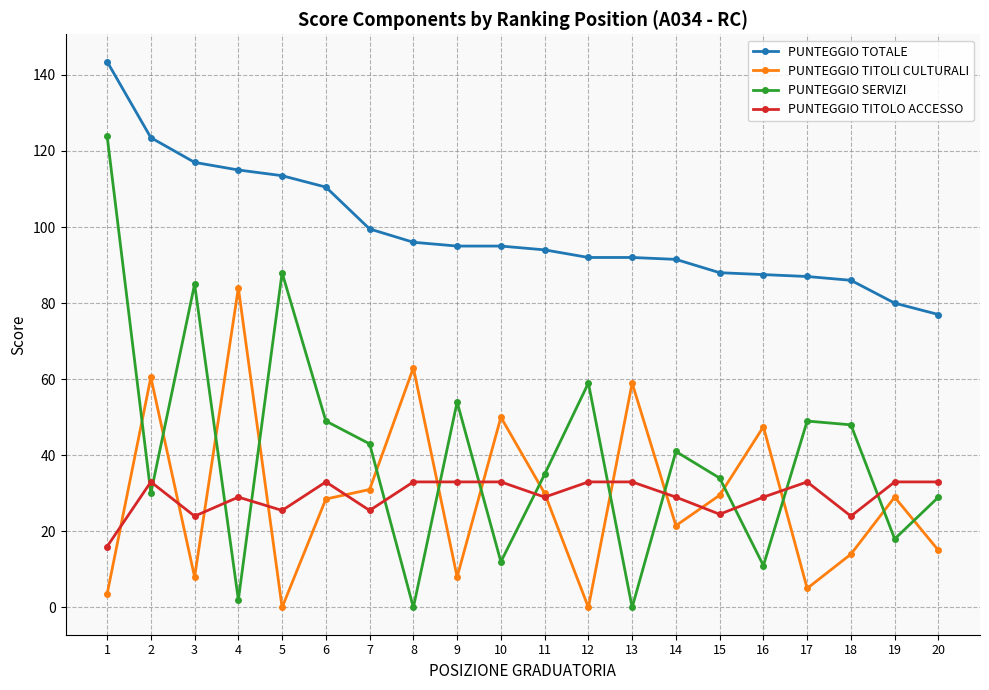

Which series has the widest spread of values?

PUNTEGGIO SERVIZI